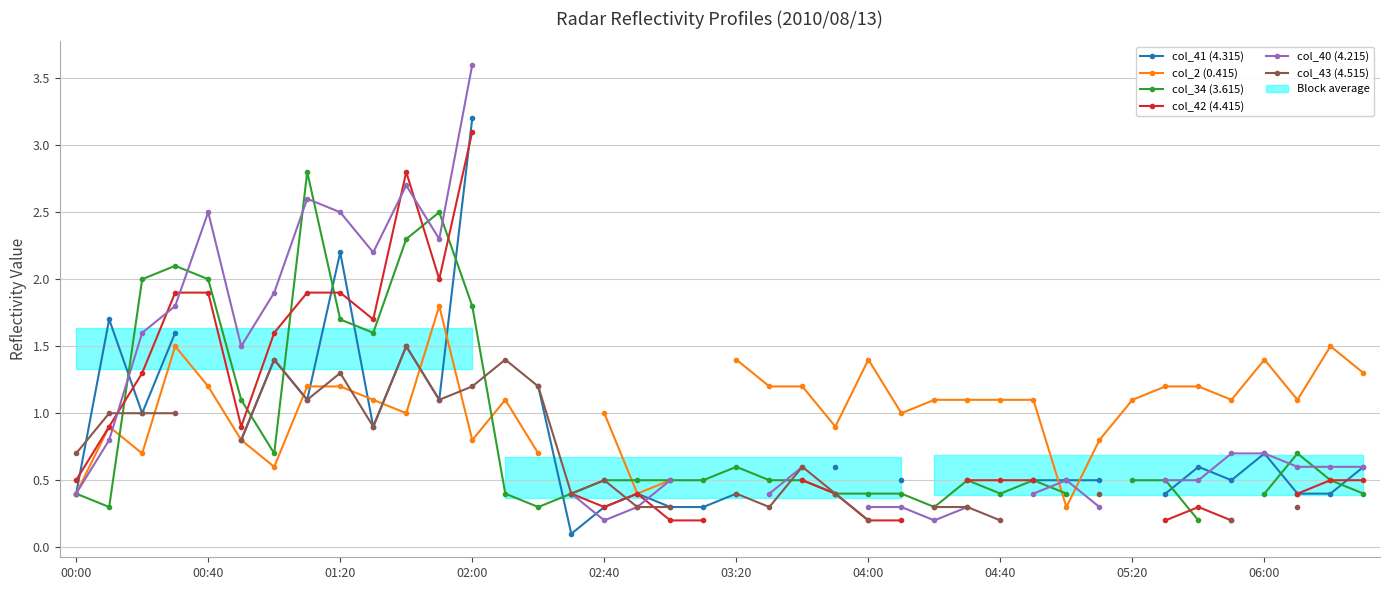

The col_34 (3.615) series shows 0.3 at 05:20. True or false?

False